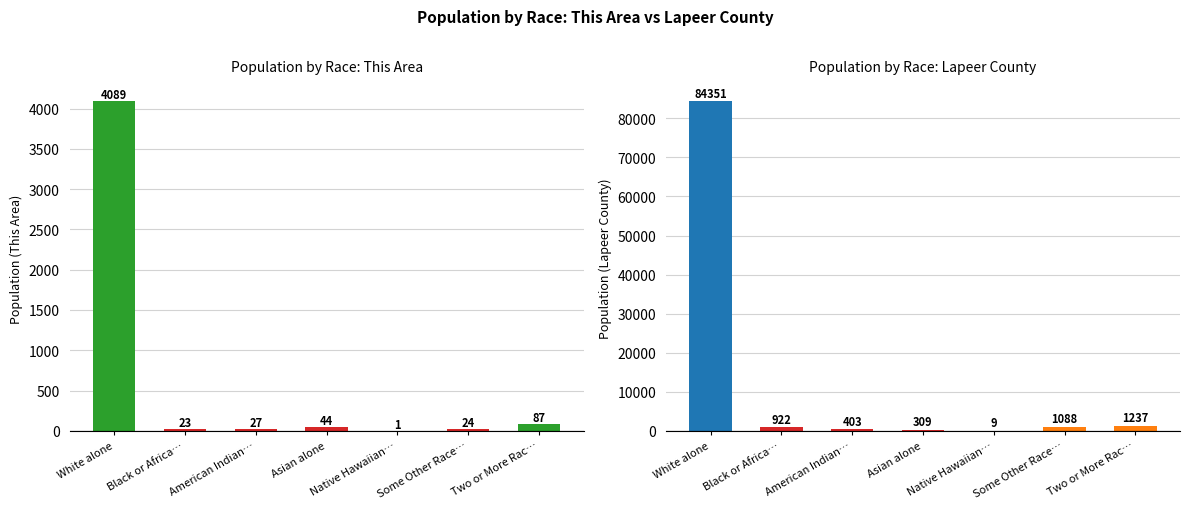

Reading left to right, what are all the values shown in this chart?

This Area: White alone=4089	Black or Africa…=23	American Indian…=27	Asian alone=44	Native Hawaiian…=1	Some Other Race…=24	Two or More Rac…=87
Lapeer County: White alone=84351	Black or Africa…=922	American Indian…=403	Asian alone=309	Native Hawaiian…=9	Some Other Race…=1088	Two or More Rac…=1237